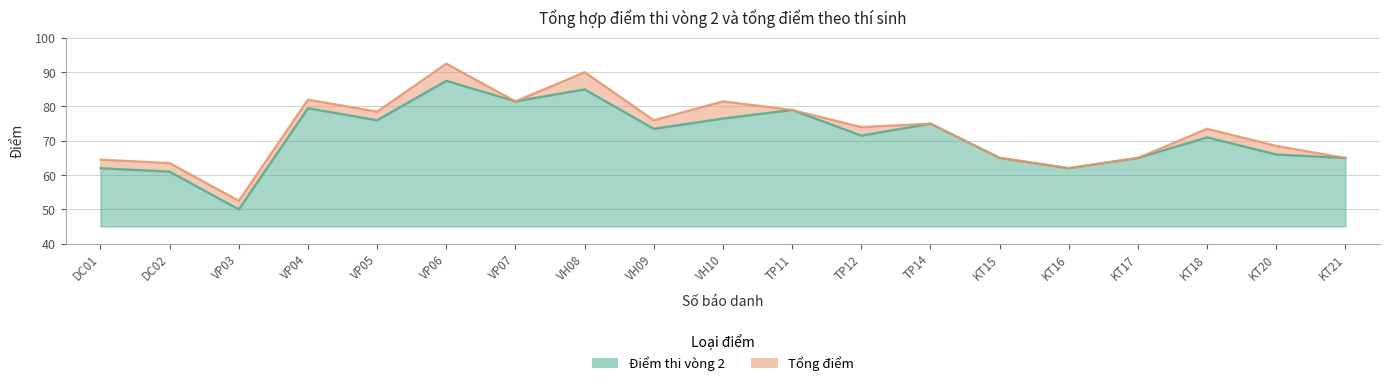

Between VH08 and KT15, which series saw the biggest shift?

Tổng điểm